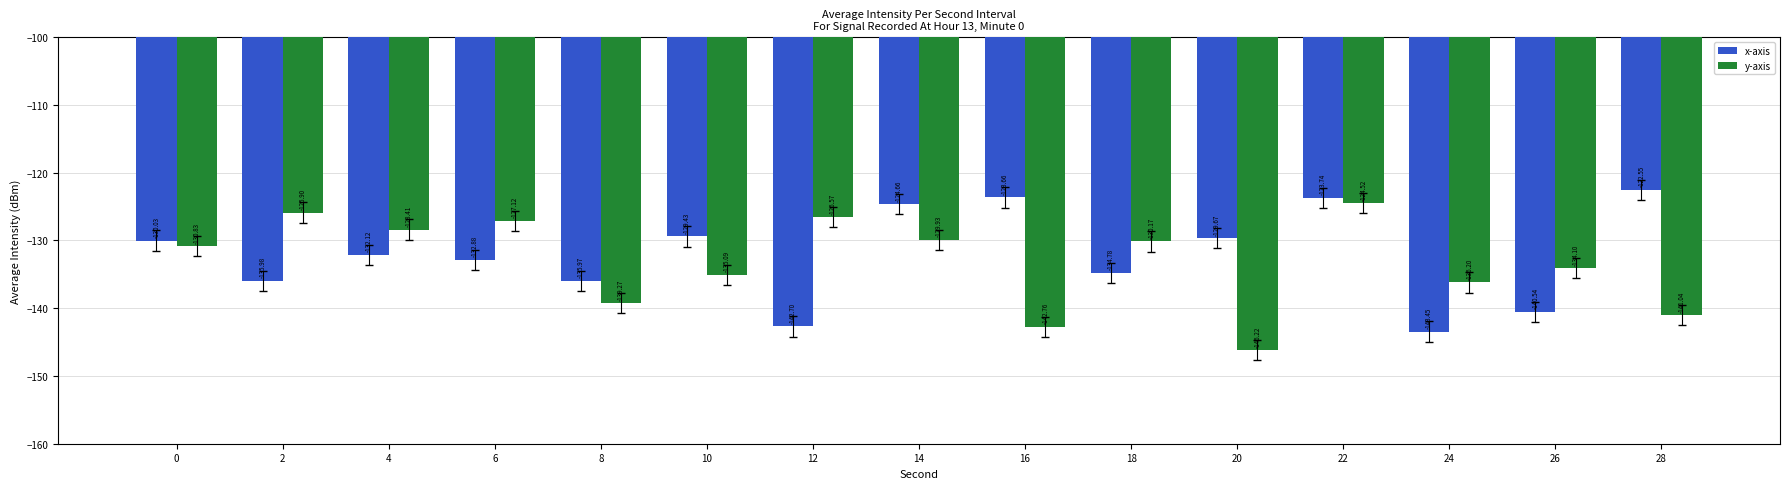

Reading left to right, what are all the values shown in this chart?

x-axis: -130.0	-136.0	-132.1	-132.9	-136.0	-129.4	-142.7	-124.7	-123.7	-134.8	-129.7	-123.7	-143.4	-140.5	-122.5
y-axis: -130.8	-125.9	-128.4	-127.1	-139.3	-135.1	-126.6	-129.9	-142.8	-130.2	-146.2	-124.5	-136.2	-134.1	-141.0